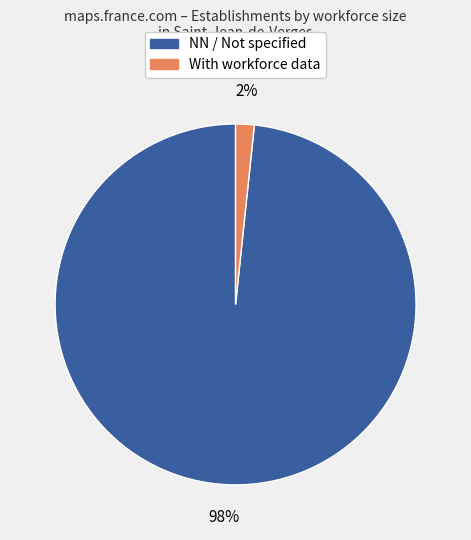

What is the largest slice in the pie chart?

NN / Not specified